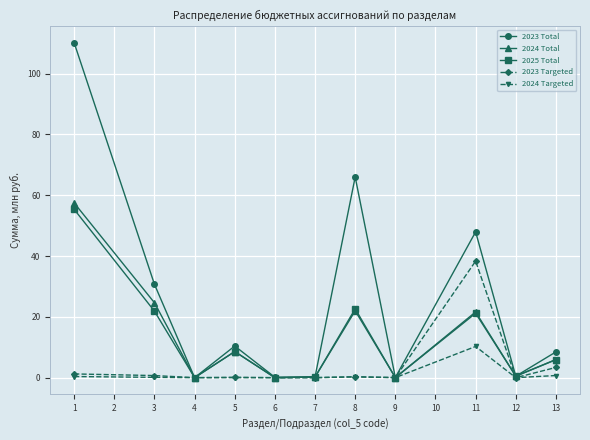

In 2023 Total, how many points are lower than both neighbors (excluding endpoints)?

4